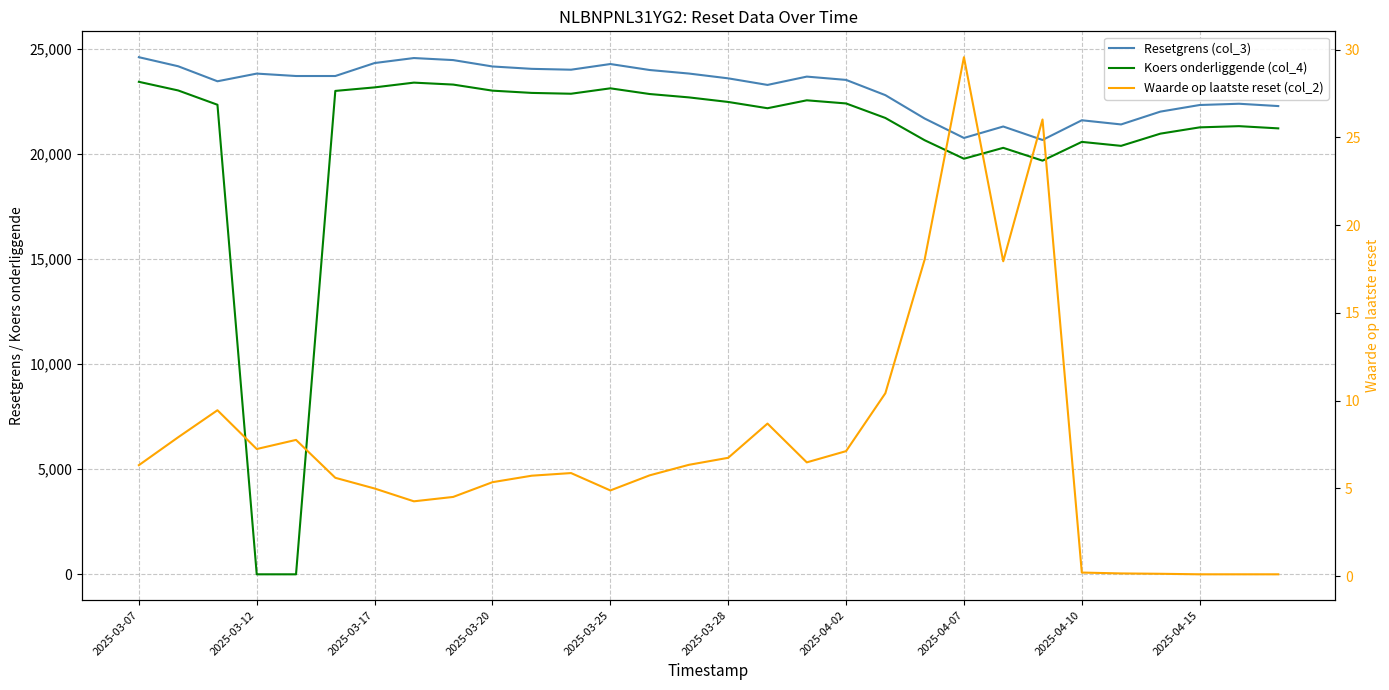

How many categories are shown in the chart?

30